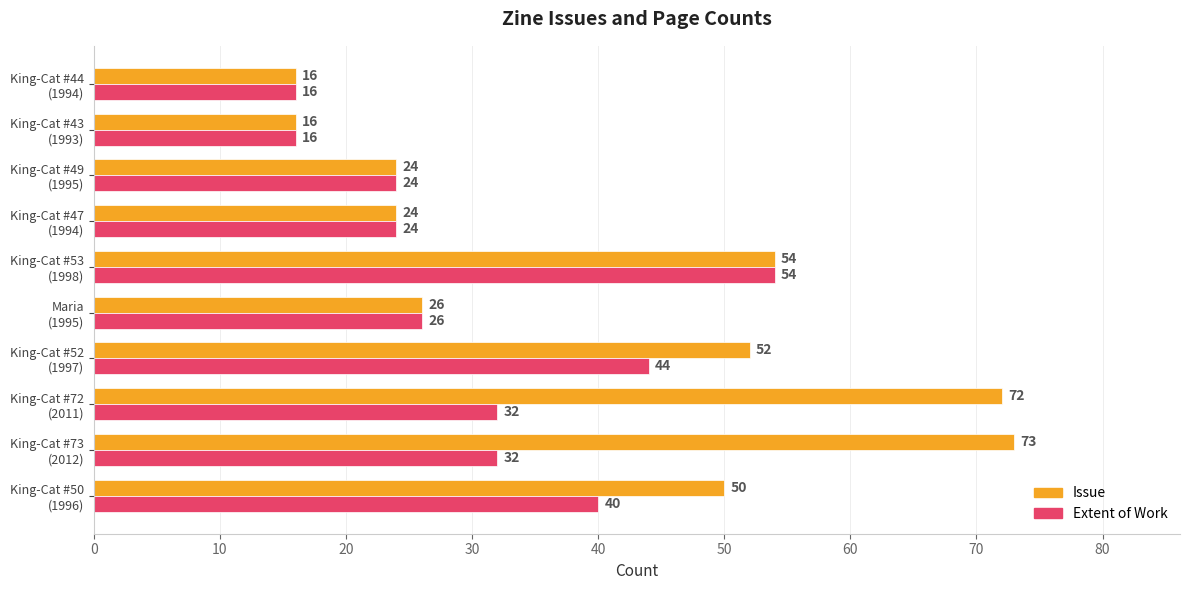

Which series has the largest total across all categories?

Issue